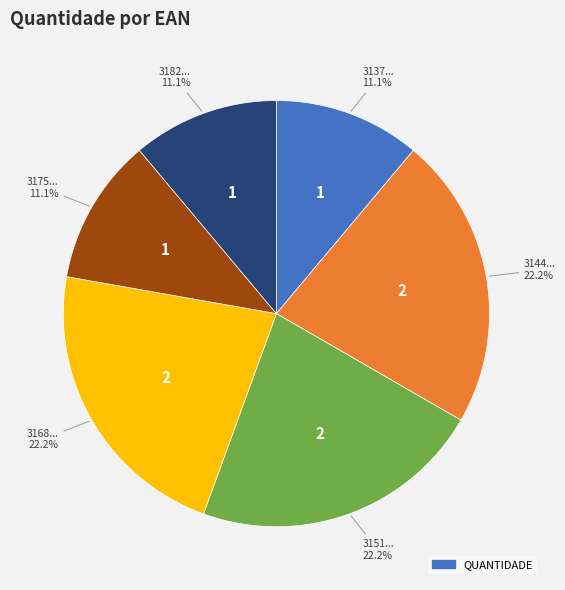

Is there a majority slice in this chart?

No